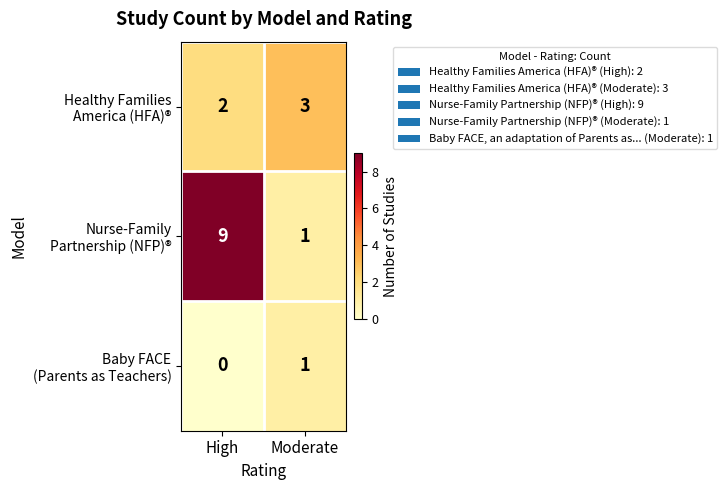

Which category has the highest value across all series?

High